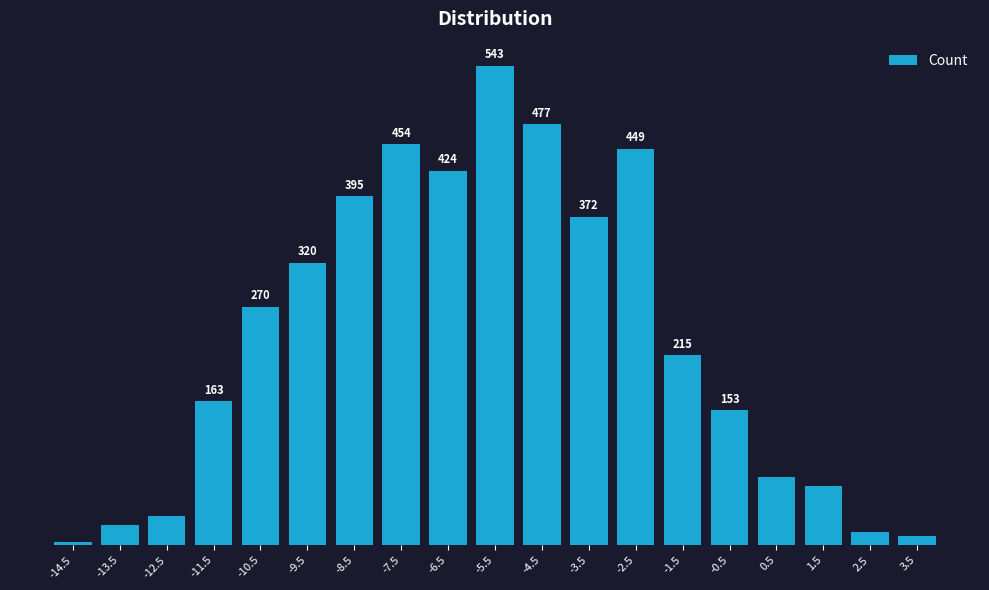

Does the chart contain any negative values?

No